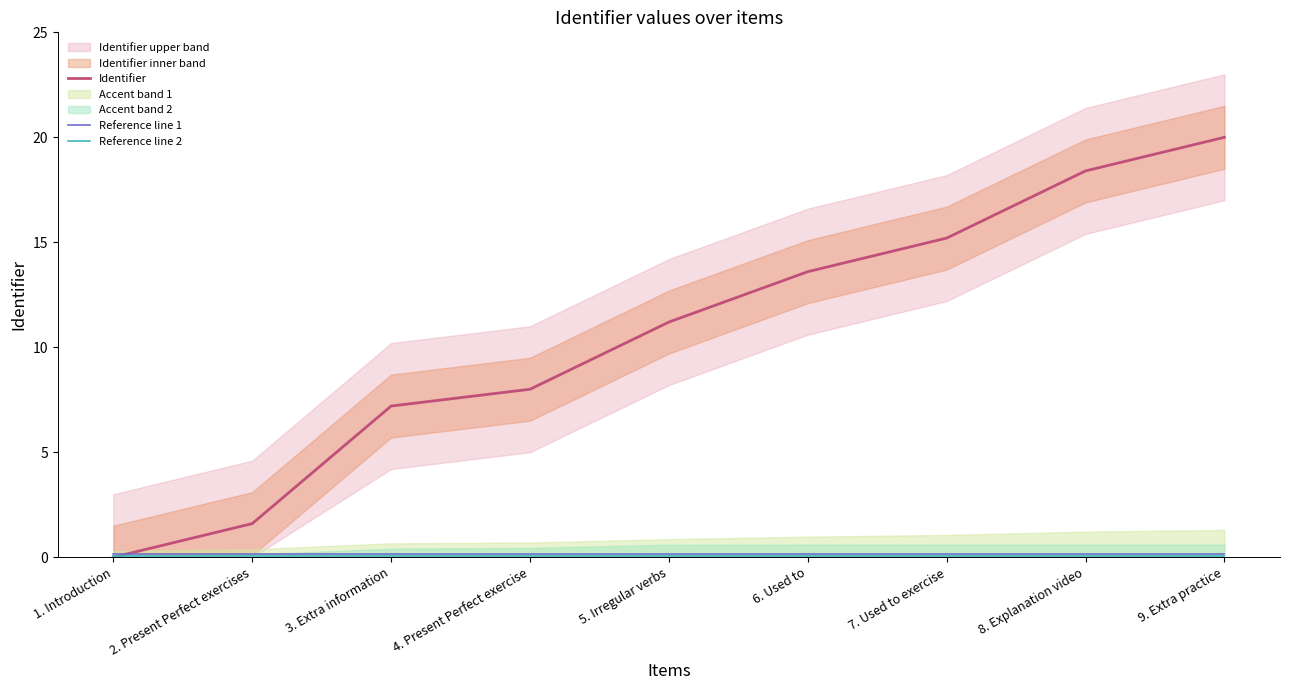

True or false: Reference line 2 has a value of 0.1 at 8. Explanation video.

False